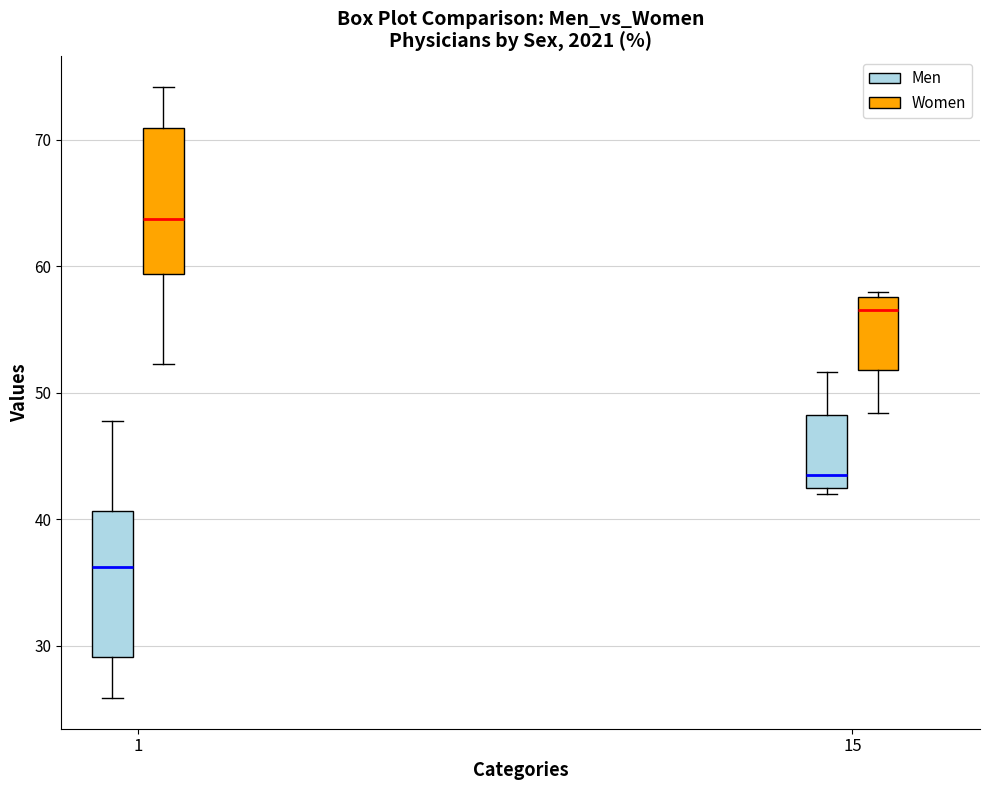

Reading left to right, transcribe this box plot: for each box, give where its median line is, the range the box spans, and where its two whiskers end, as read against the y-axis. The values are not printed on the chart, so give them approximately, as read against the axis.

1 (Men): median 36, box 29 to 41, whiskers 26 to 48
1 (Women): median 64, box 59 to 71, whiskers 52 to 74
15 (Men): median 43, box 42 to 48, whiskers 42 (just below the box's lower edge) to 52
15 (Women): median 57, box 52 to 58, whiskers 48 to 58 (just above the box's upper edge)